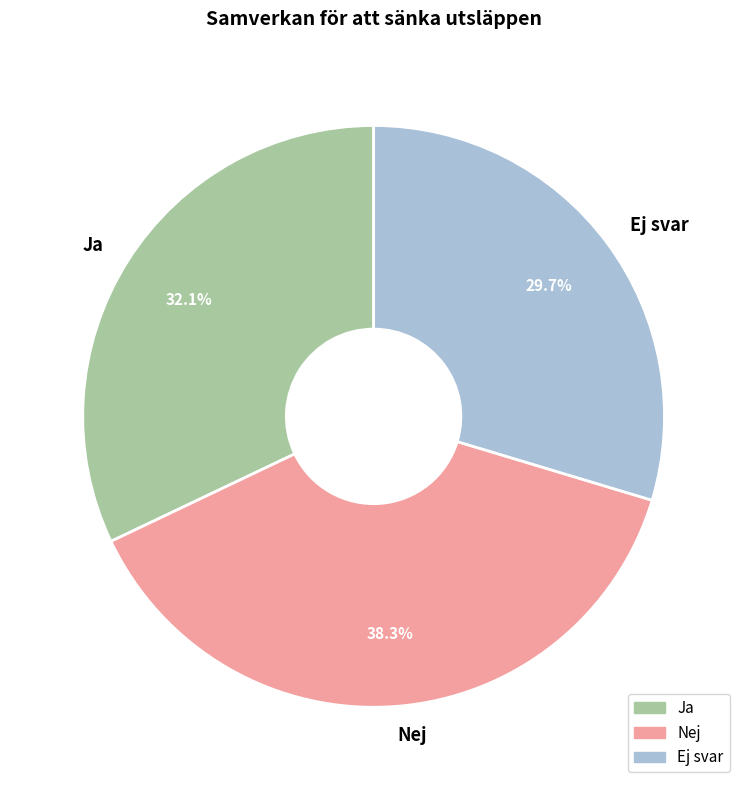

The Nej slice represents 27% of the pie. True or false?

False